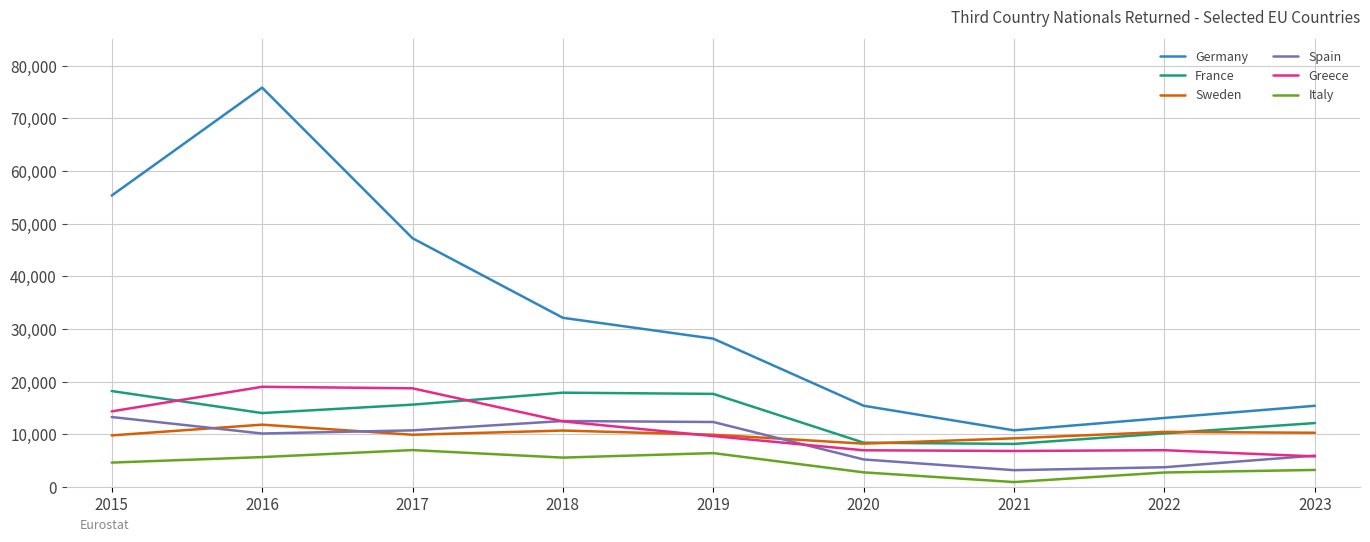

What is the total value across all series at 2022?

47435